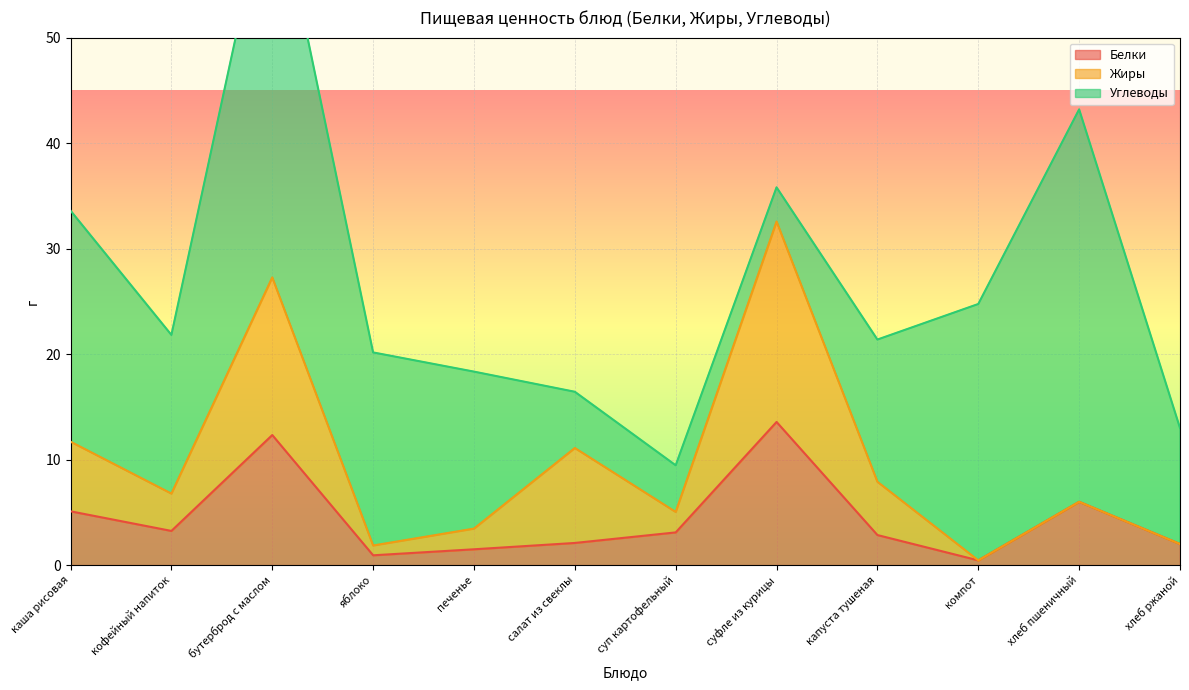

Rank the categories by Белки value from highest to lowest.

суфле из курицы, бутерброд с маслом, хлеб пшеничный, каша рисовая, кофейный напиток, суп картофельный, капуста тушеная, салат из свеклы, хлеб ржаной, печенье, яблоко, компот